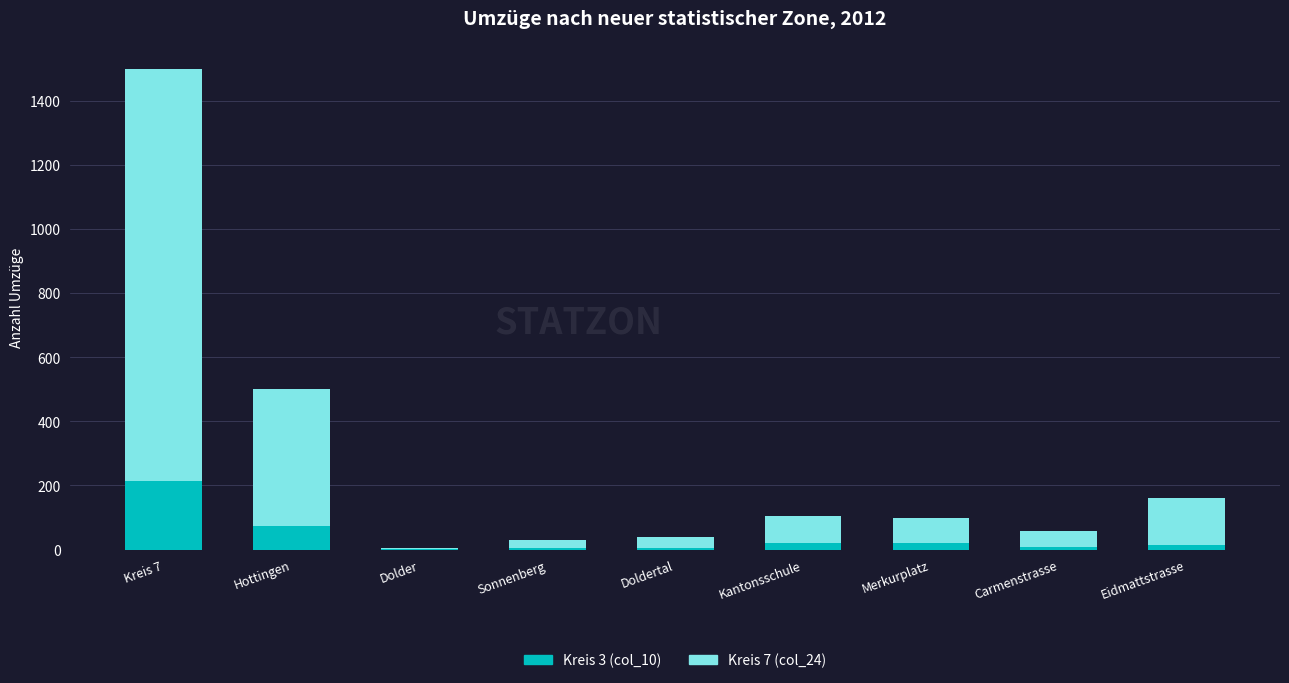

Does the chart contain stacked bars?

Yes